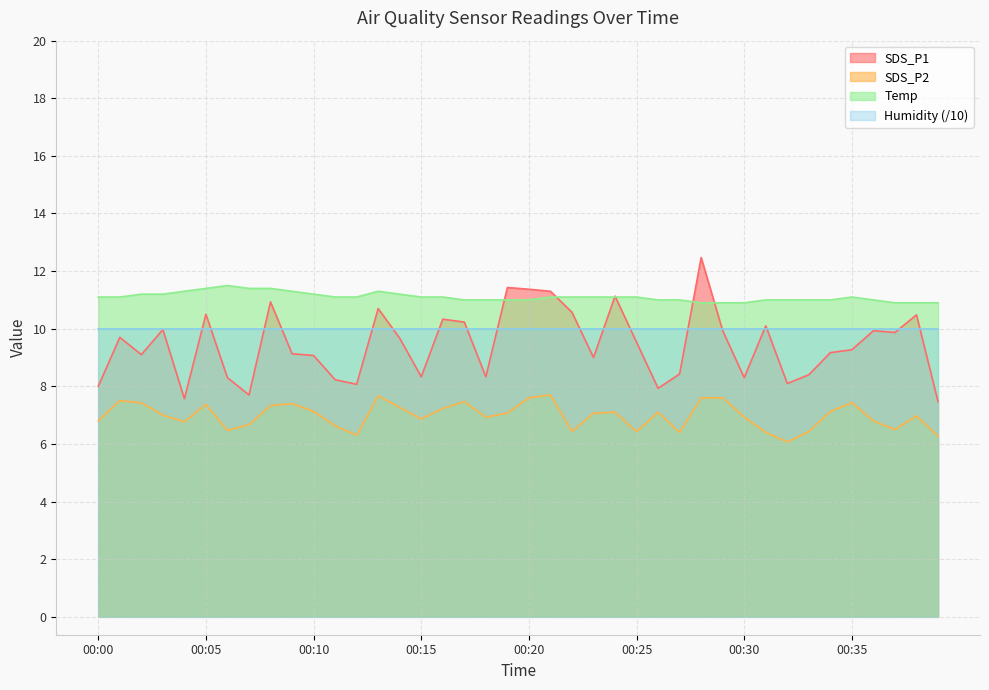

At which label is SDS_P1 closest to 9?

00:23